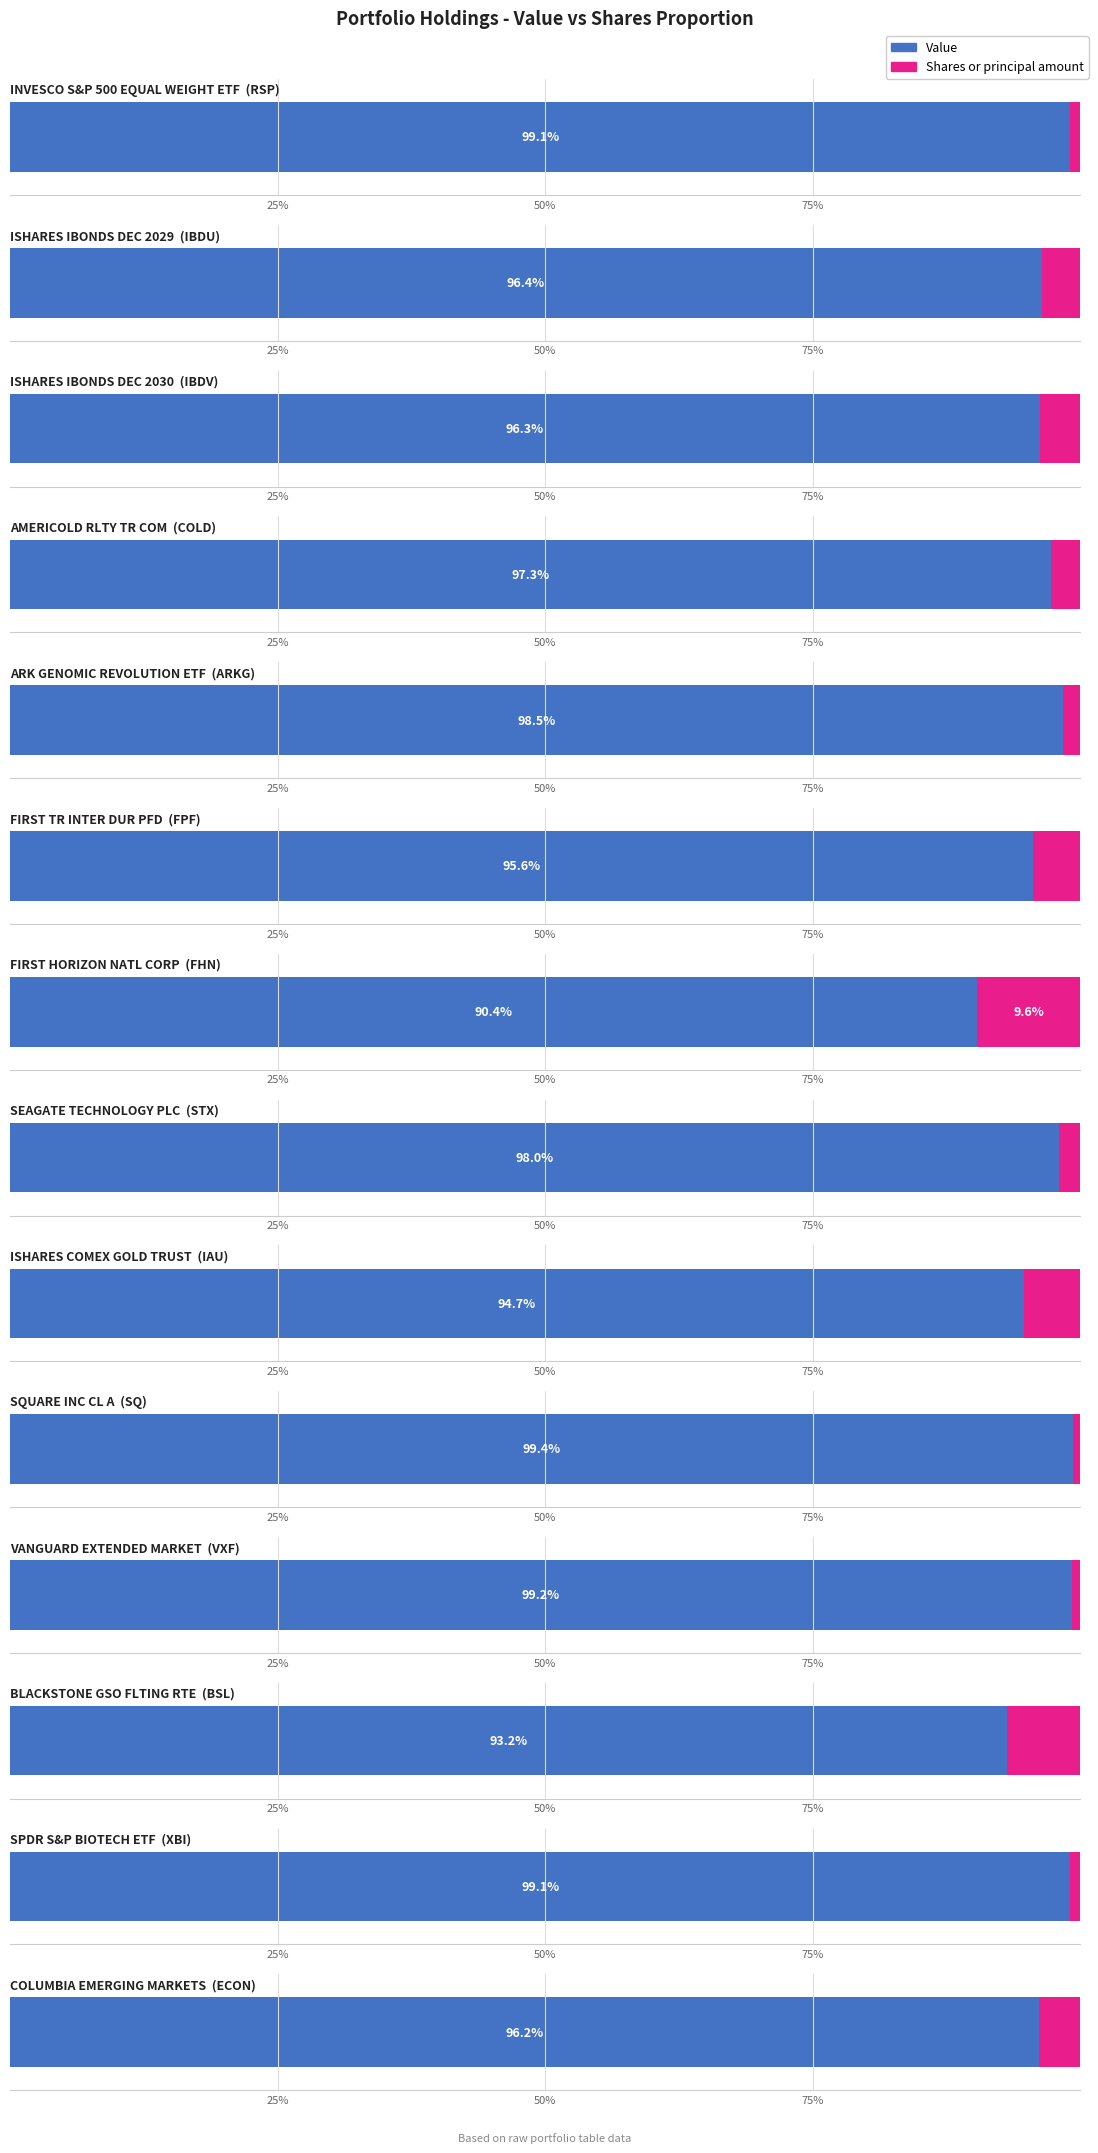

What is the lowest value of the Shares or principal amount series?

1464